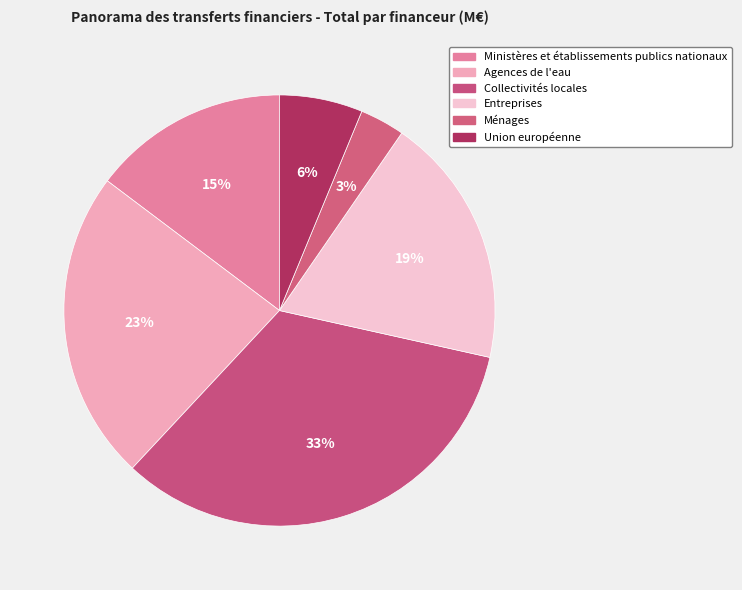

Is Agences de l'eau the majority of the pie?

No